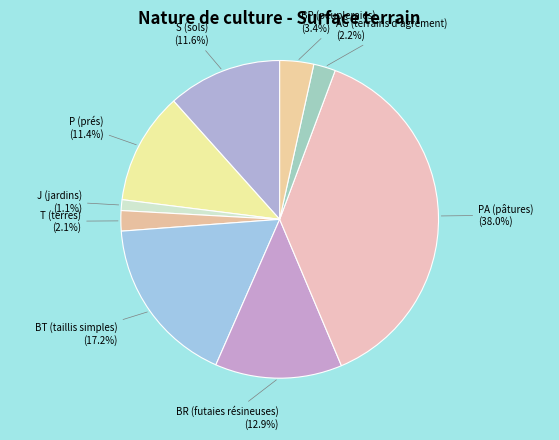

To the nearest percent, what percentage of the pie is PA (pâtures)?

38%